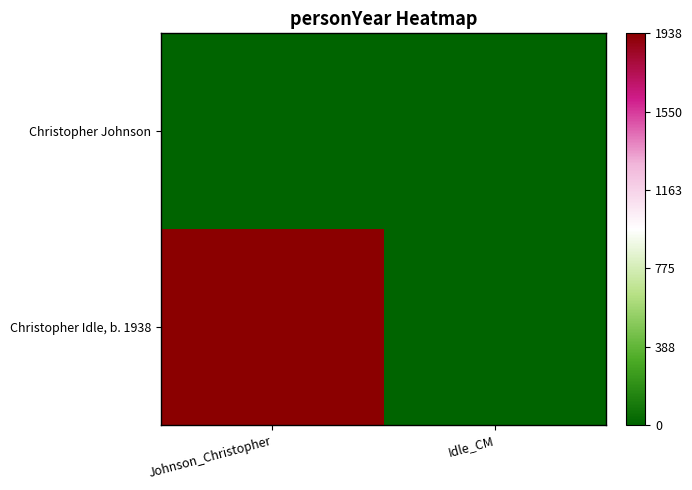

List the series in order of their overall mean, lowest first.

Christopher Johnson, Christopher Idle, b. 1938